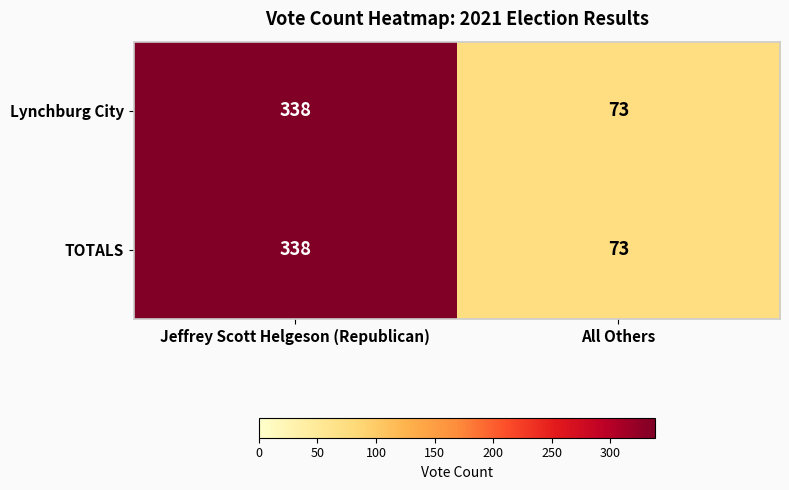

Reading right to left, list all the values displayed in this chart.

Lynchburg City: All Others=73	Jeffrey Scott Helgeson (Republican)=338
TOTALS: All Others=73	Jeffrey Scott Helgeson (Republican)=338